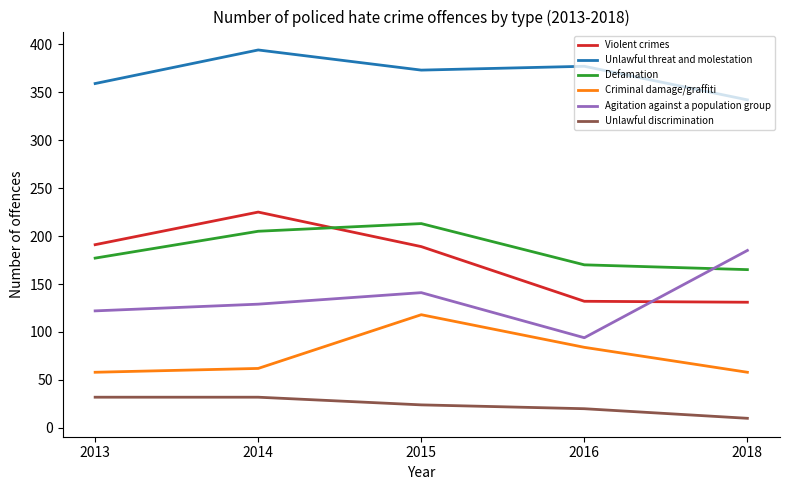

The Unlawful threat and molestation series shows 377 at 2016. True or false?

True